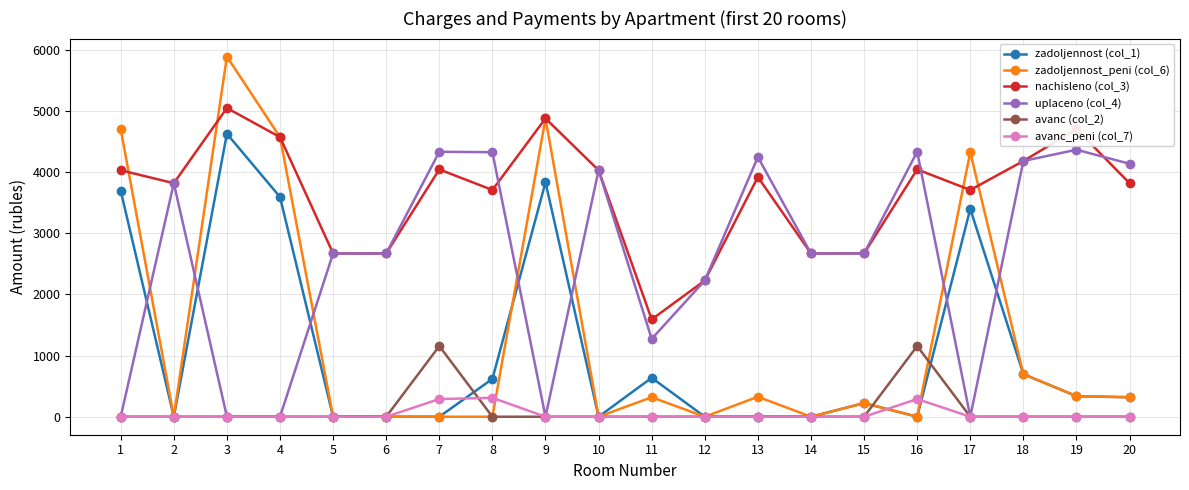

True or false: avanc_peni (col_7) and nachisleno (col_3) intersect in this chart.

False